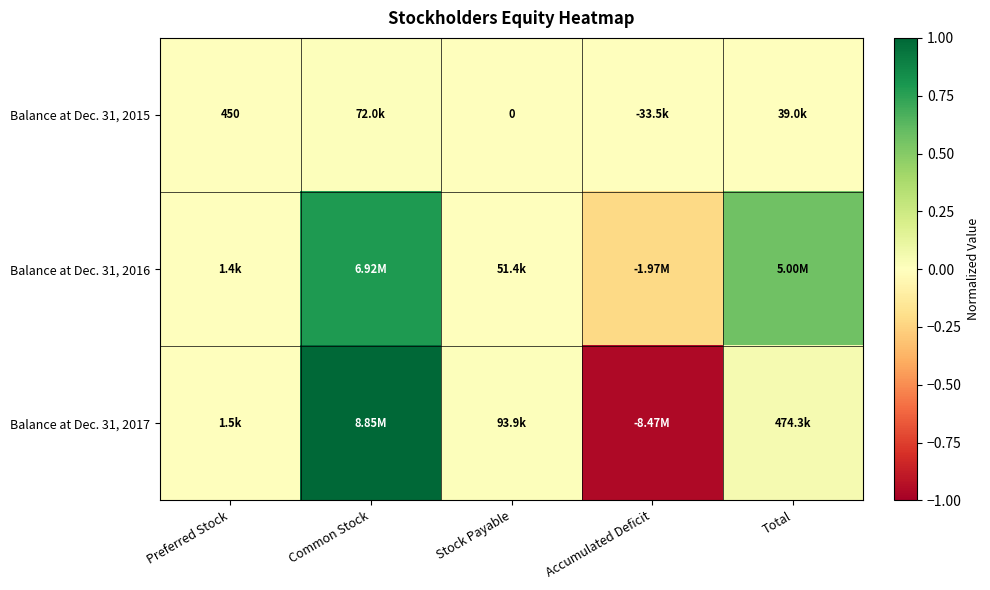

What value does the Balance at Dec. 31, 2016 series have at Common Stock?

0.8